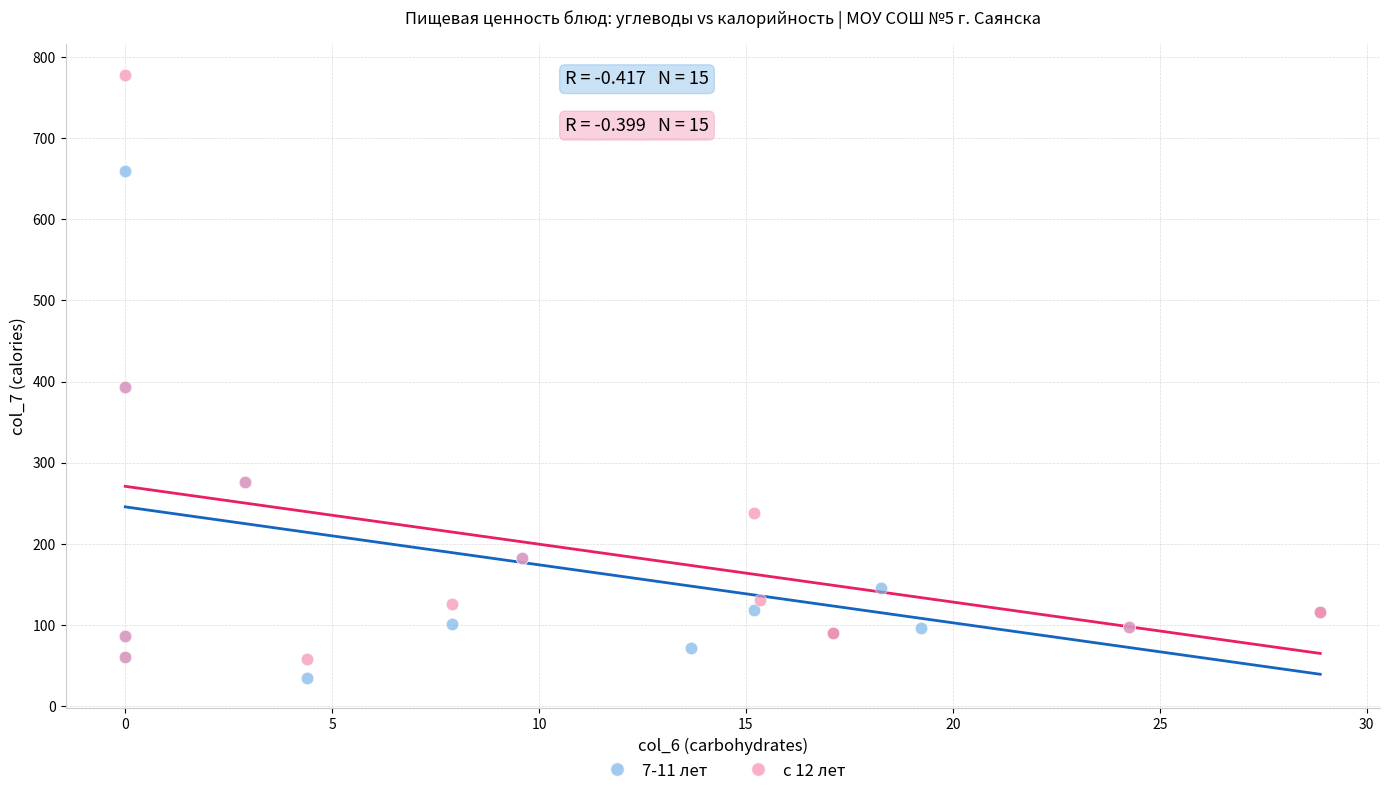

Which series has the widest spread of Y values?

с 12 лет